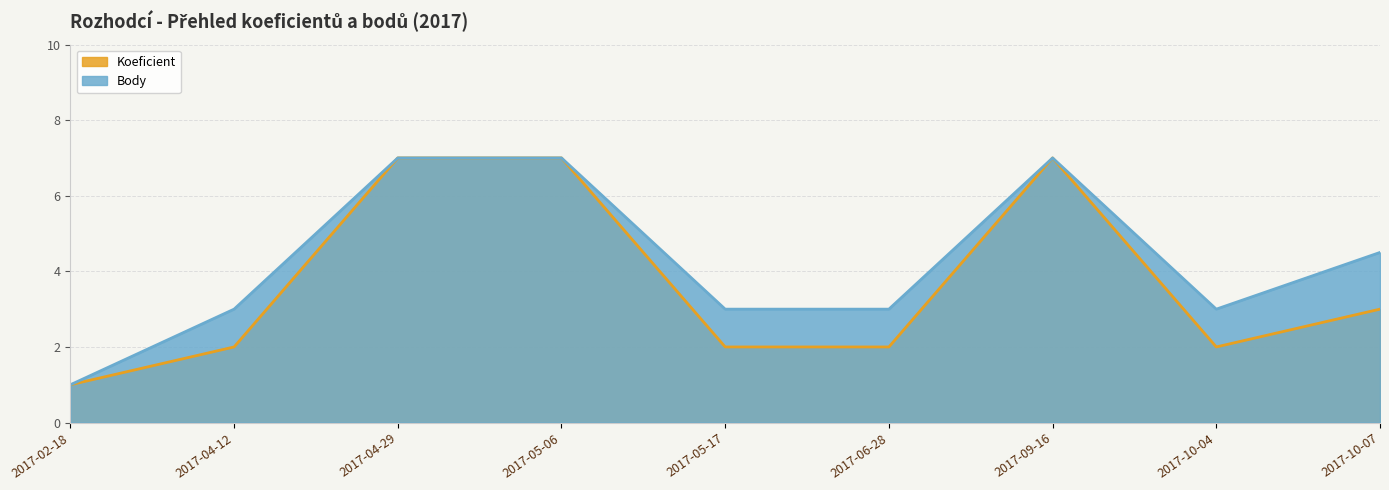

How many lines are shown in the chart?

2